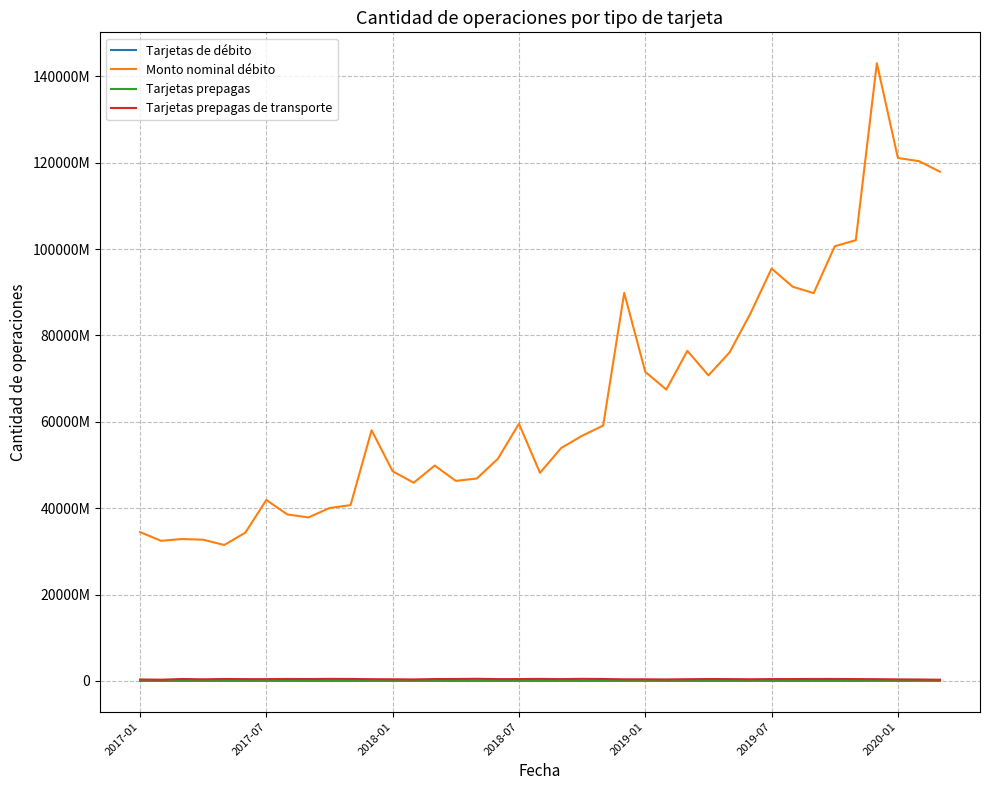

True or false: Tarjetas de débito and Monto nominal débito intersect in this chart.

False